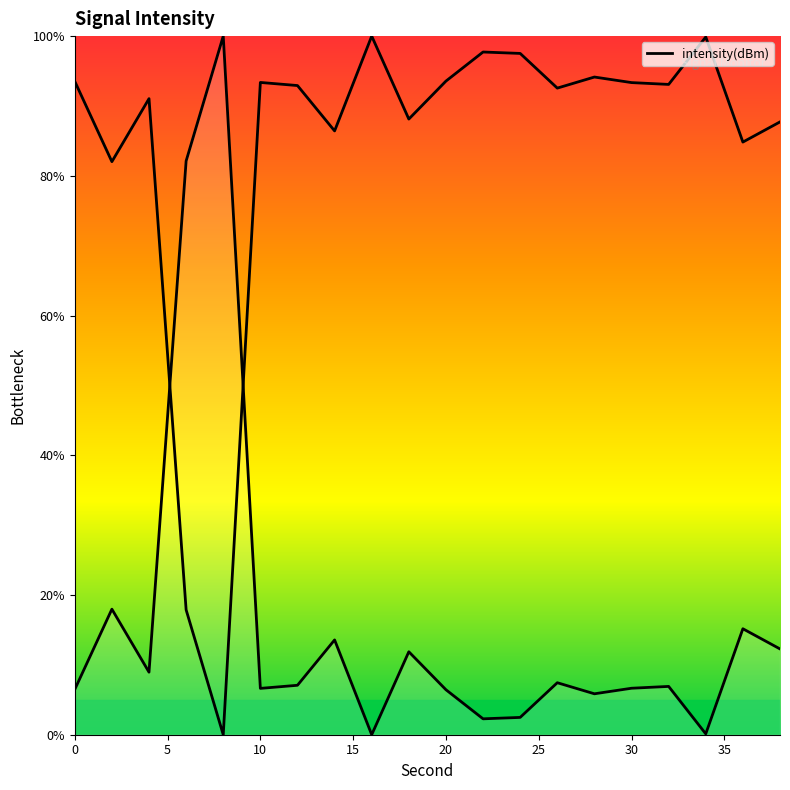

How many points are higher than both their immediate neighbors (excluding endpoints)?

7